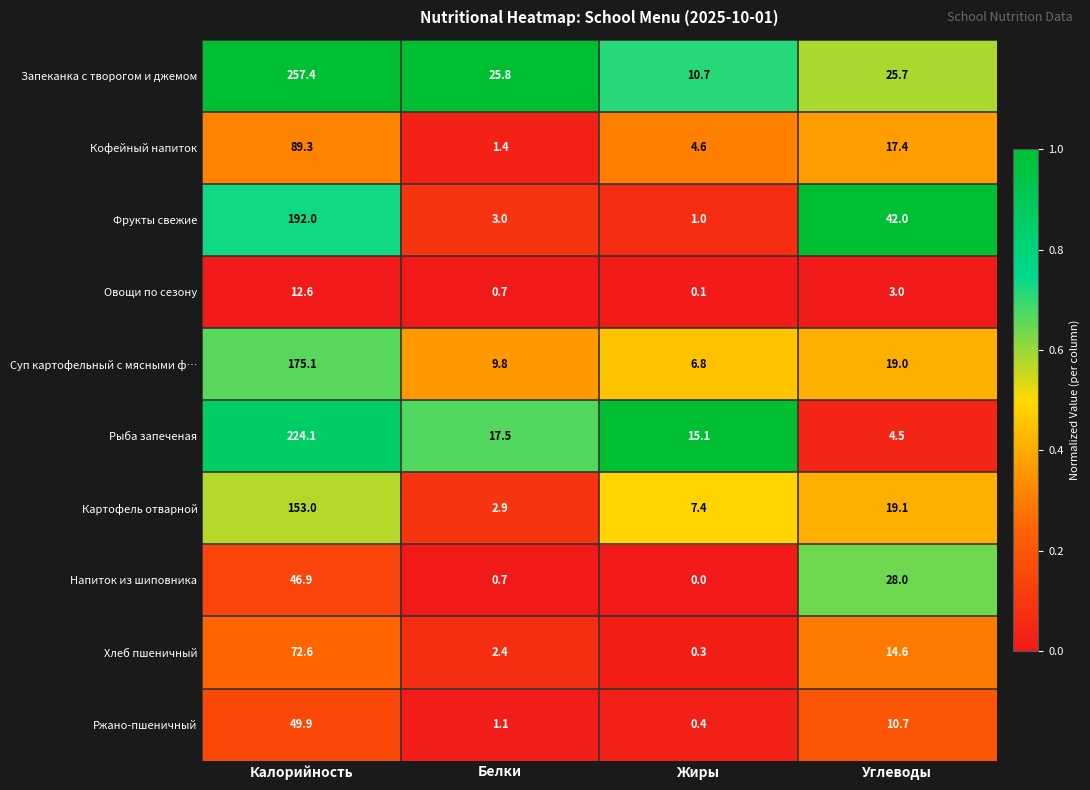

Which series has the largest total across all categories?

Запеканка с творогом и джемом